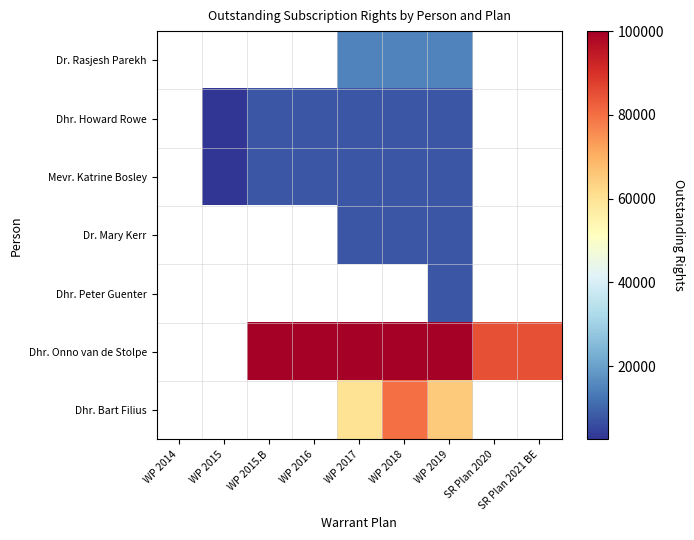

What is the maximum value shown in the chart?

100000.0